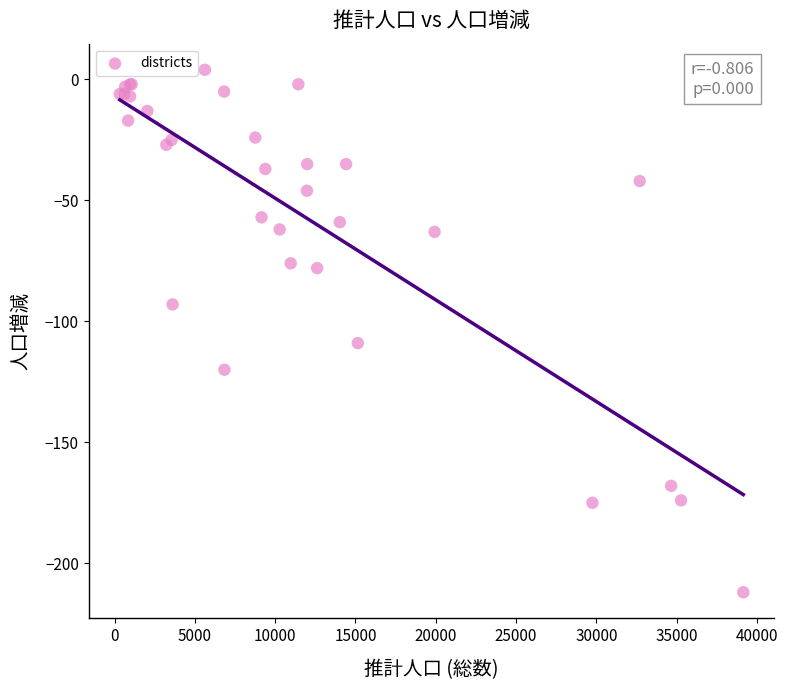

What Y value in the scatter plot is closest to -104?

-109